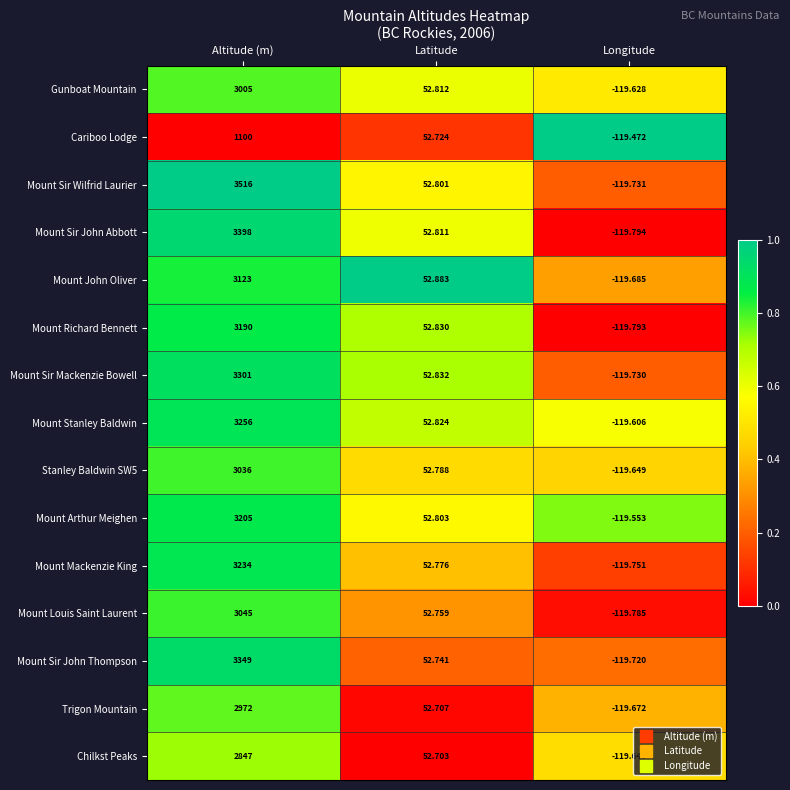

Between Altitude (m) and Longitude, which series saw the biggest shift?

Mount Sir Wilfrid Laurier